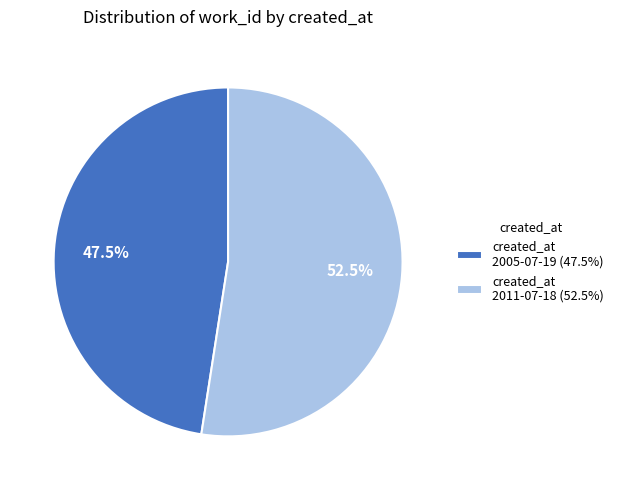

To the nearest percent, what is the average slice percentage?

50%